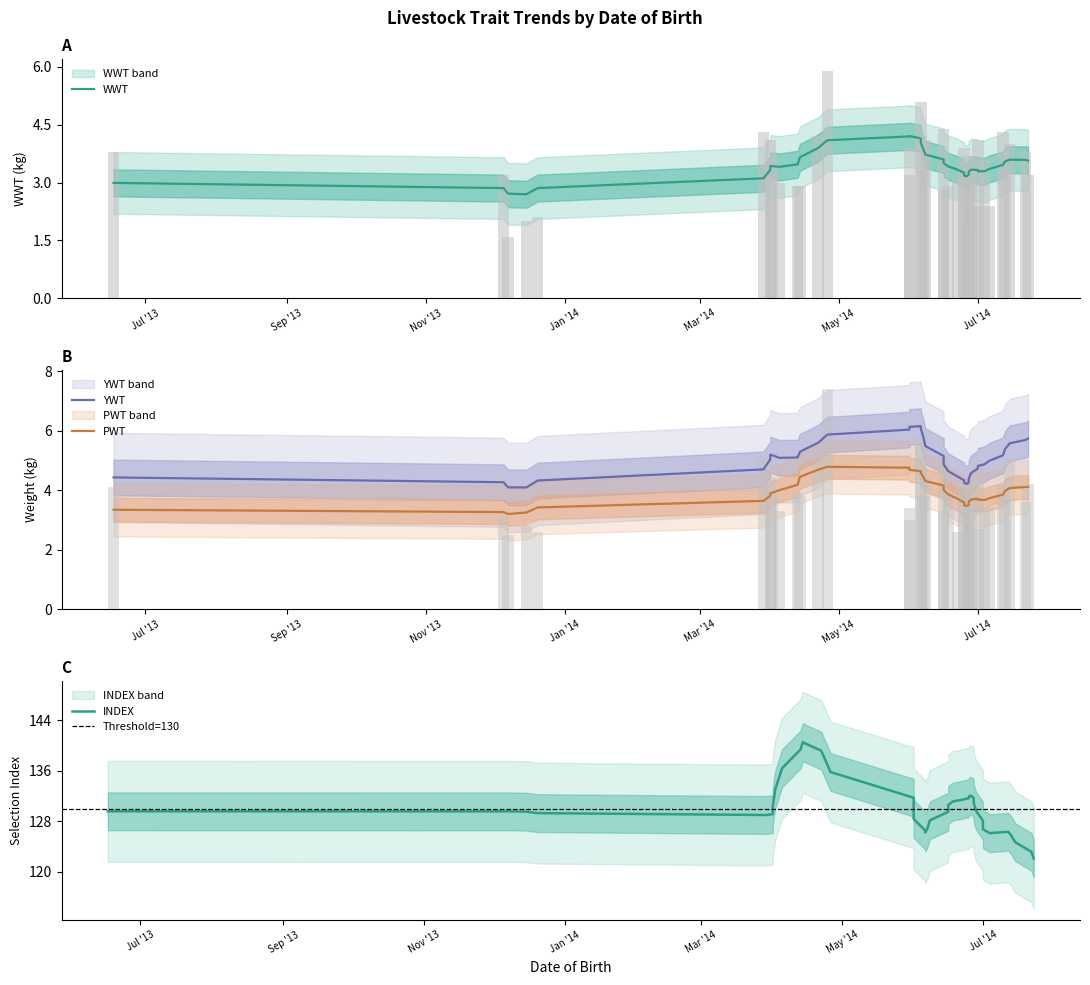

What is the greatest value displayed?

149.8